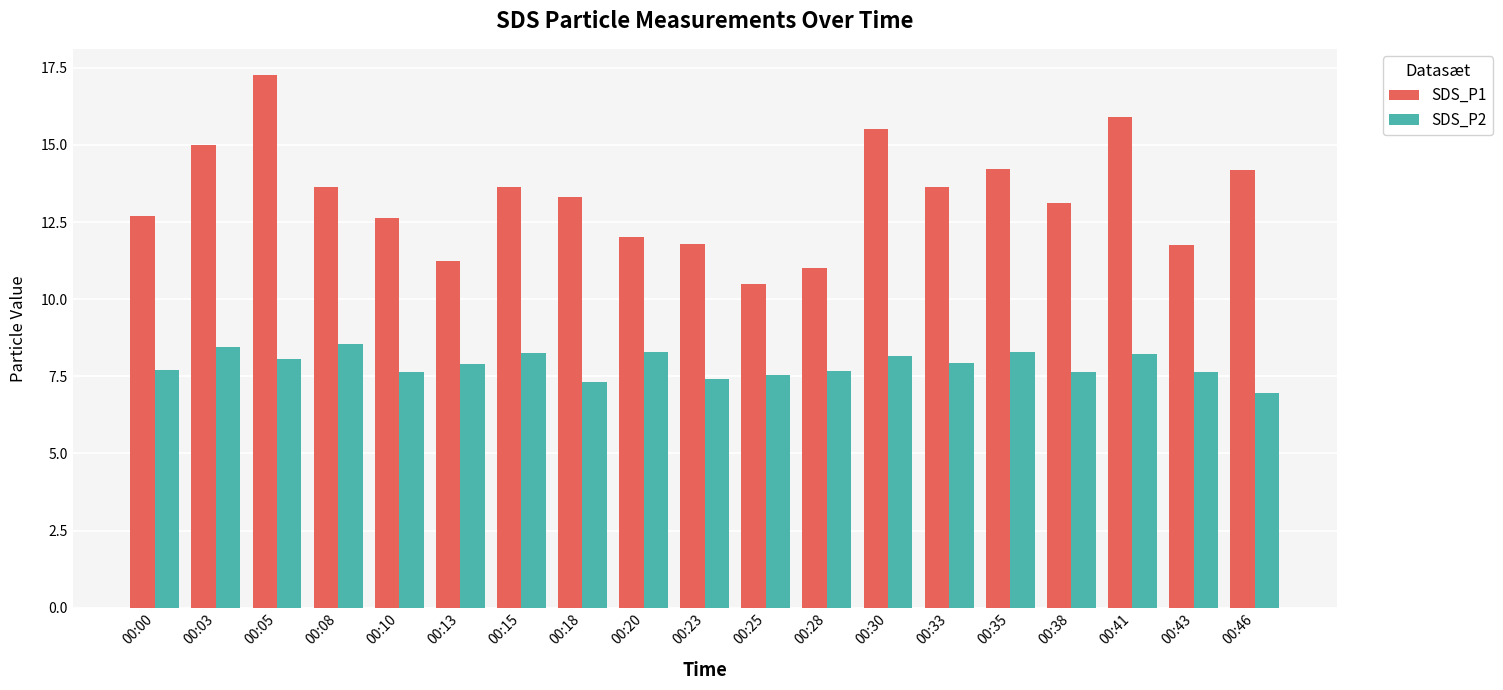

Is the value of SDS_P2 at 00:43 greater than the value of SDS_P1 at 00:13?

No